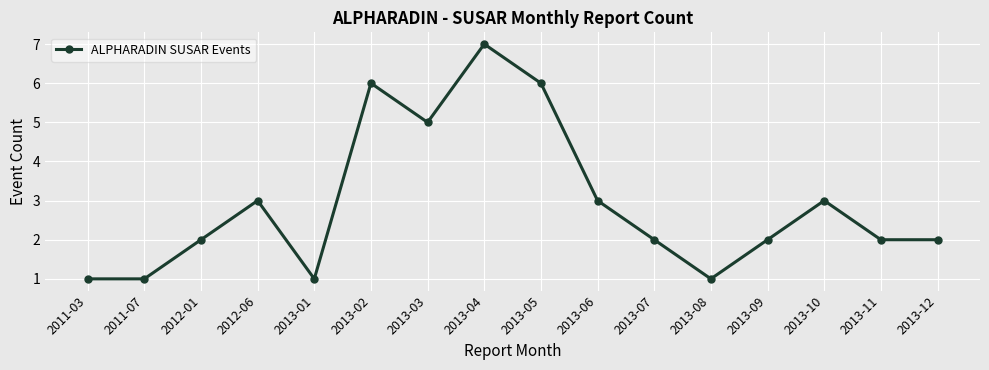

What position from the left is 2013-12?

16